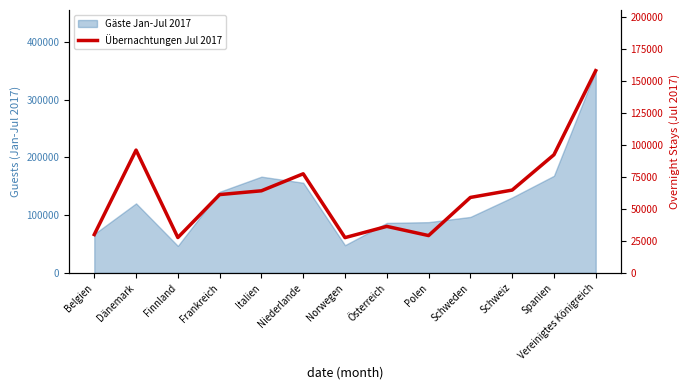

How many lines are shown in the chart?

1